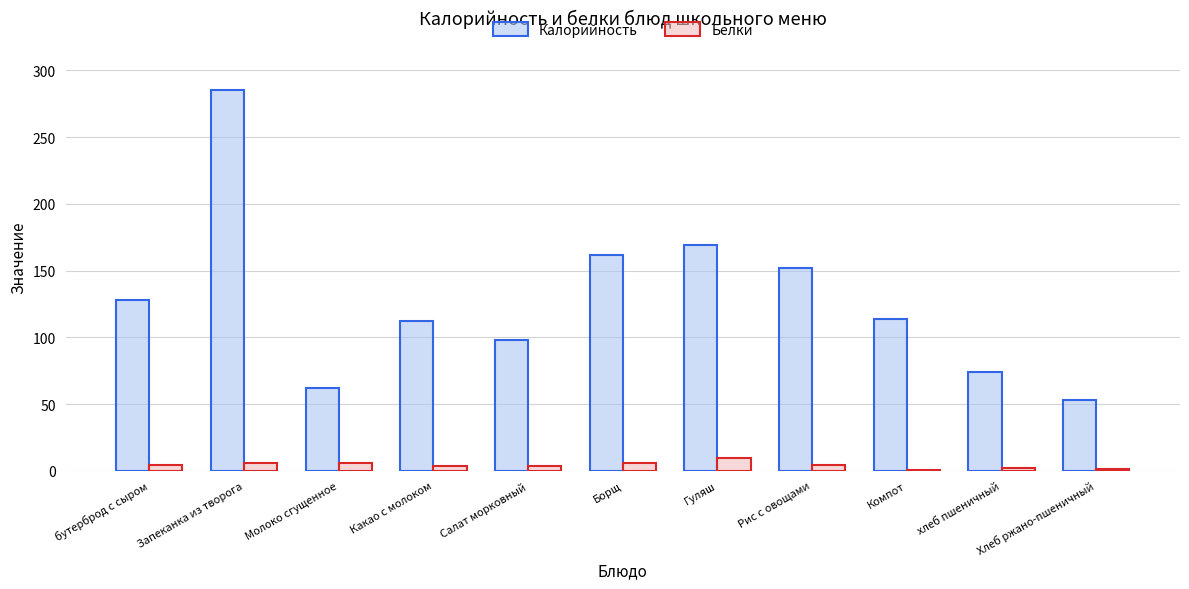

What is the sum of all Калорийность values?

1409.0